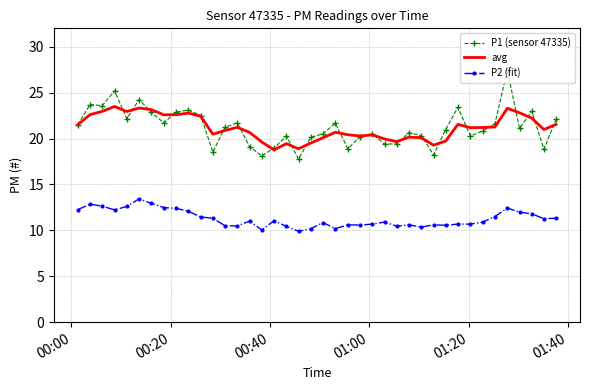

True or false: avg and P2 (fit) cross at least once.

False